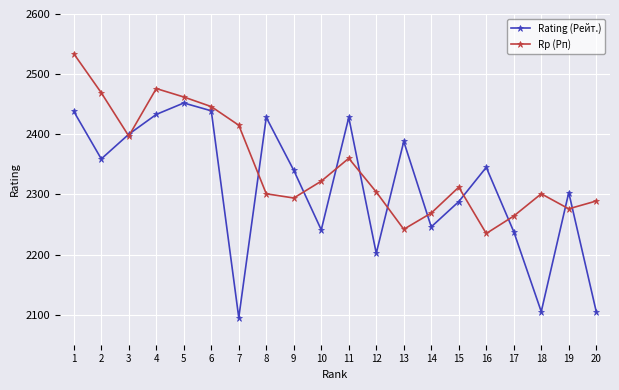

What value does the Rp (Рп) series have at 6, to the nearest 50?

2450